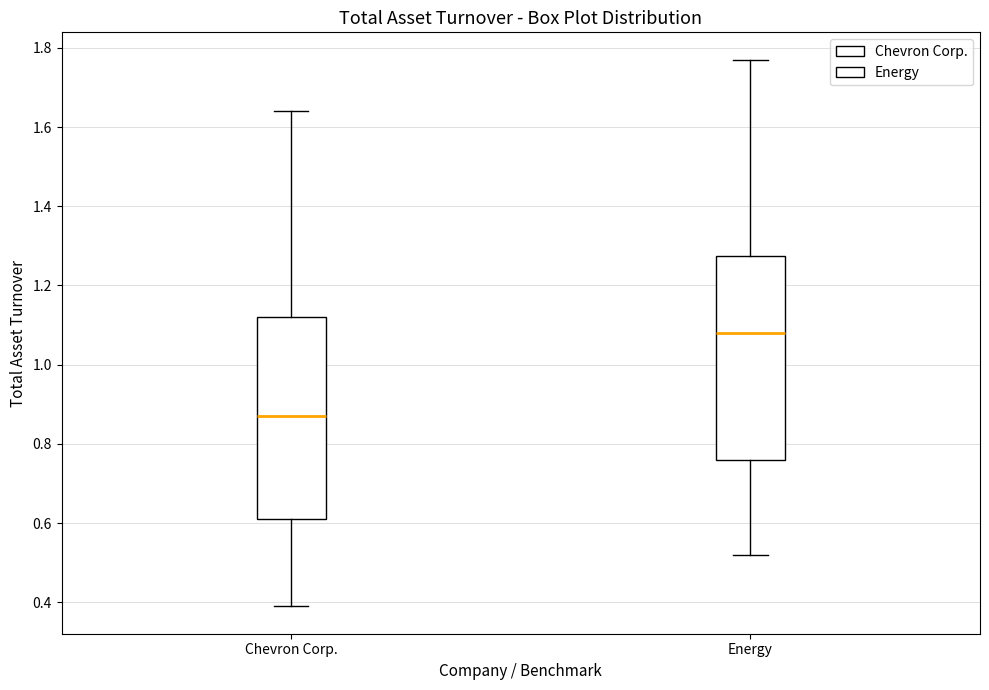

Reading left to right, read every box against the y-axis: the position of its median line, the range the box covers, and the ends of its whiskers. The values are not printed on the chart, so give them approximately, as read against the axis.

Chevron Corp.: median 0.88, box 0.62 to 1.12, whiskers 0.40 to 1.64
Energy: median 1.08, box 0.76 to 1.28, whiskers 0.52 to 1.78